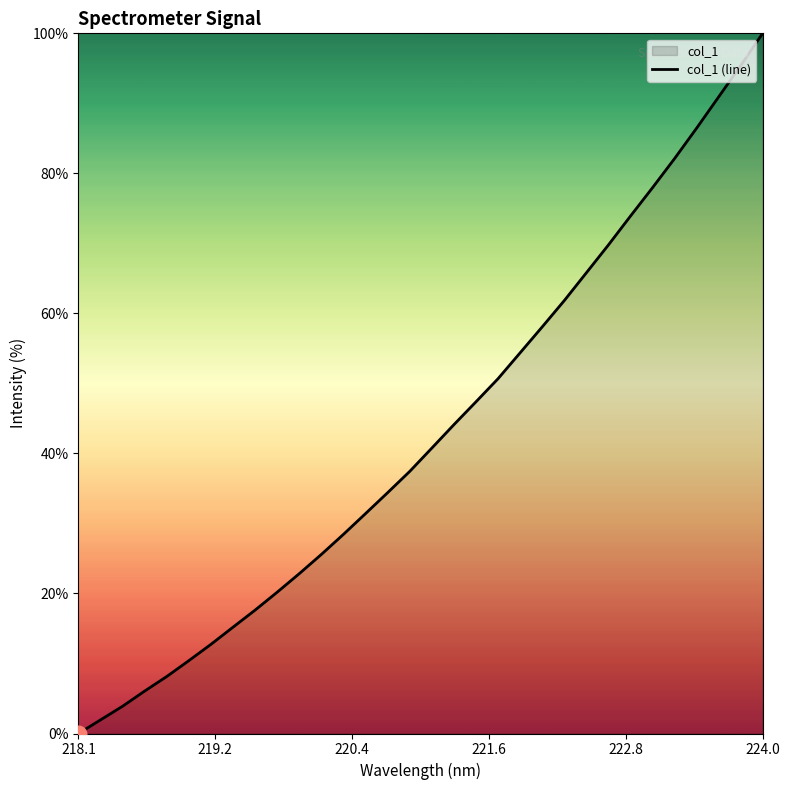

What is the maximum value shown in the chart?

100.0